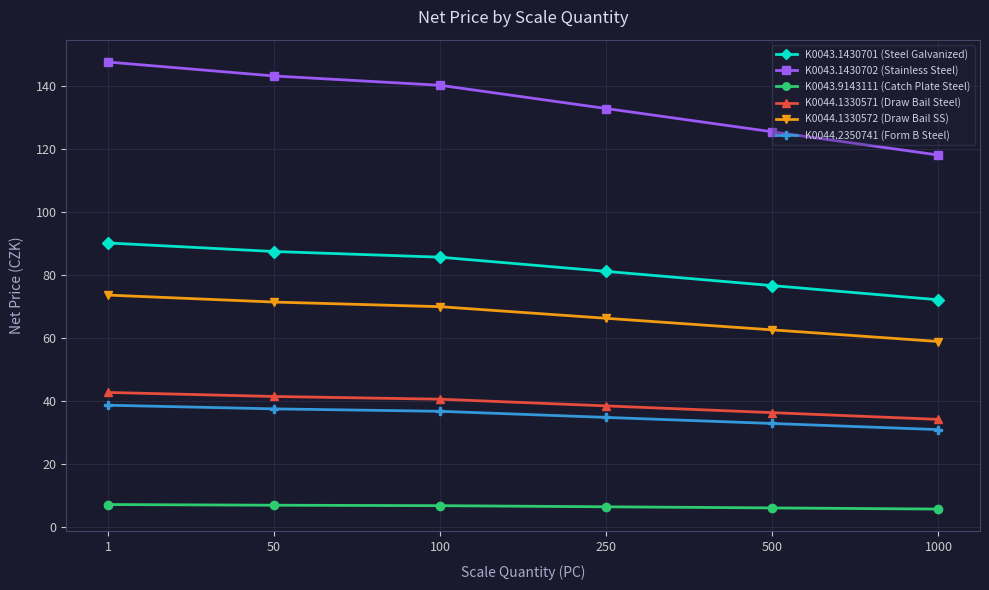

At which category is the sum across all series the highest?

1